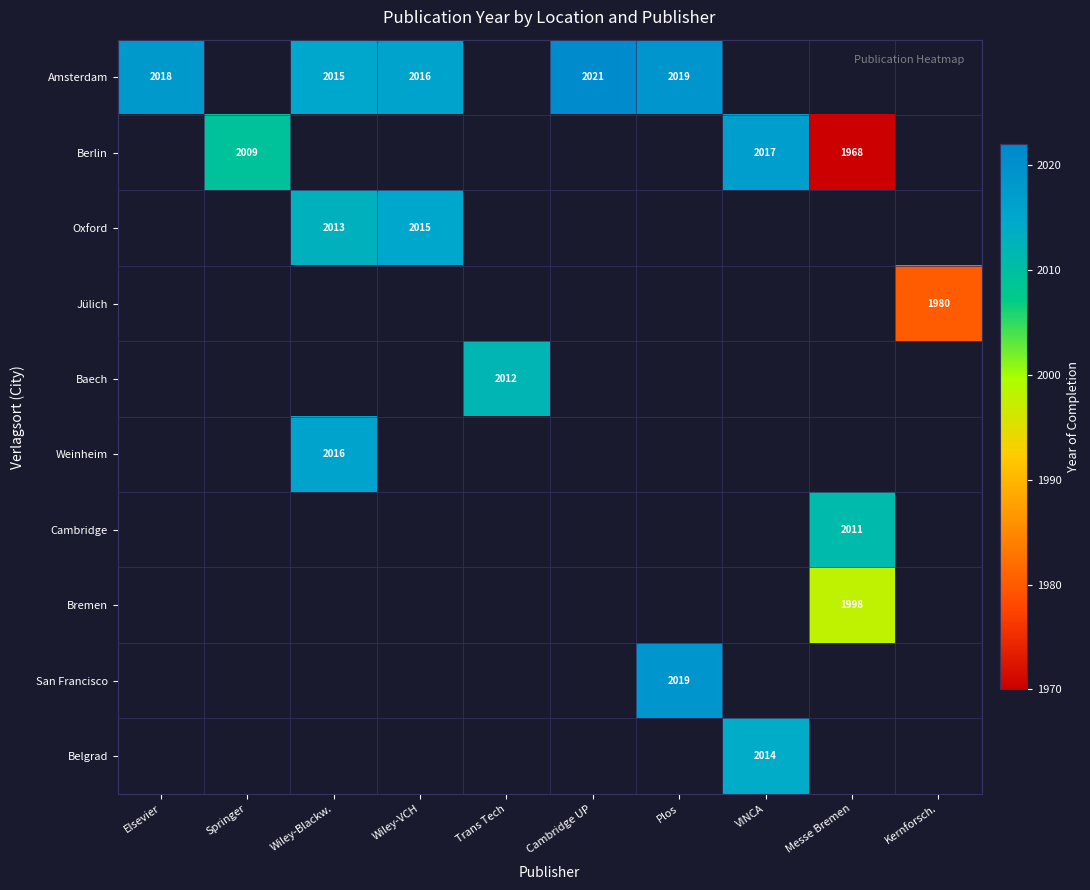

The value of Berlin at Messe Bremen is 2728. True or false?

False